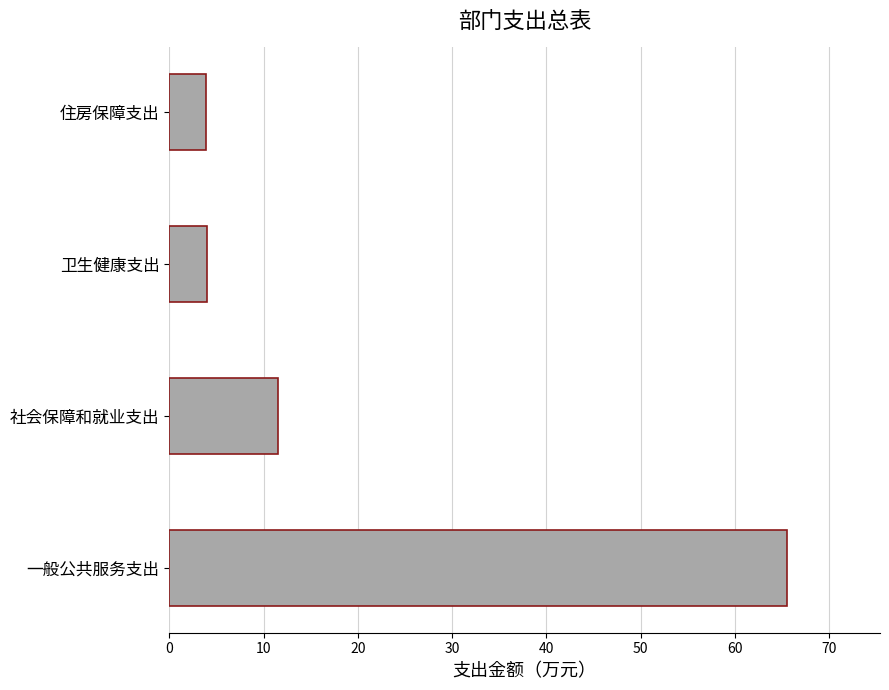

The value at 卫生健康支出 is 6.4. True or false?

False